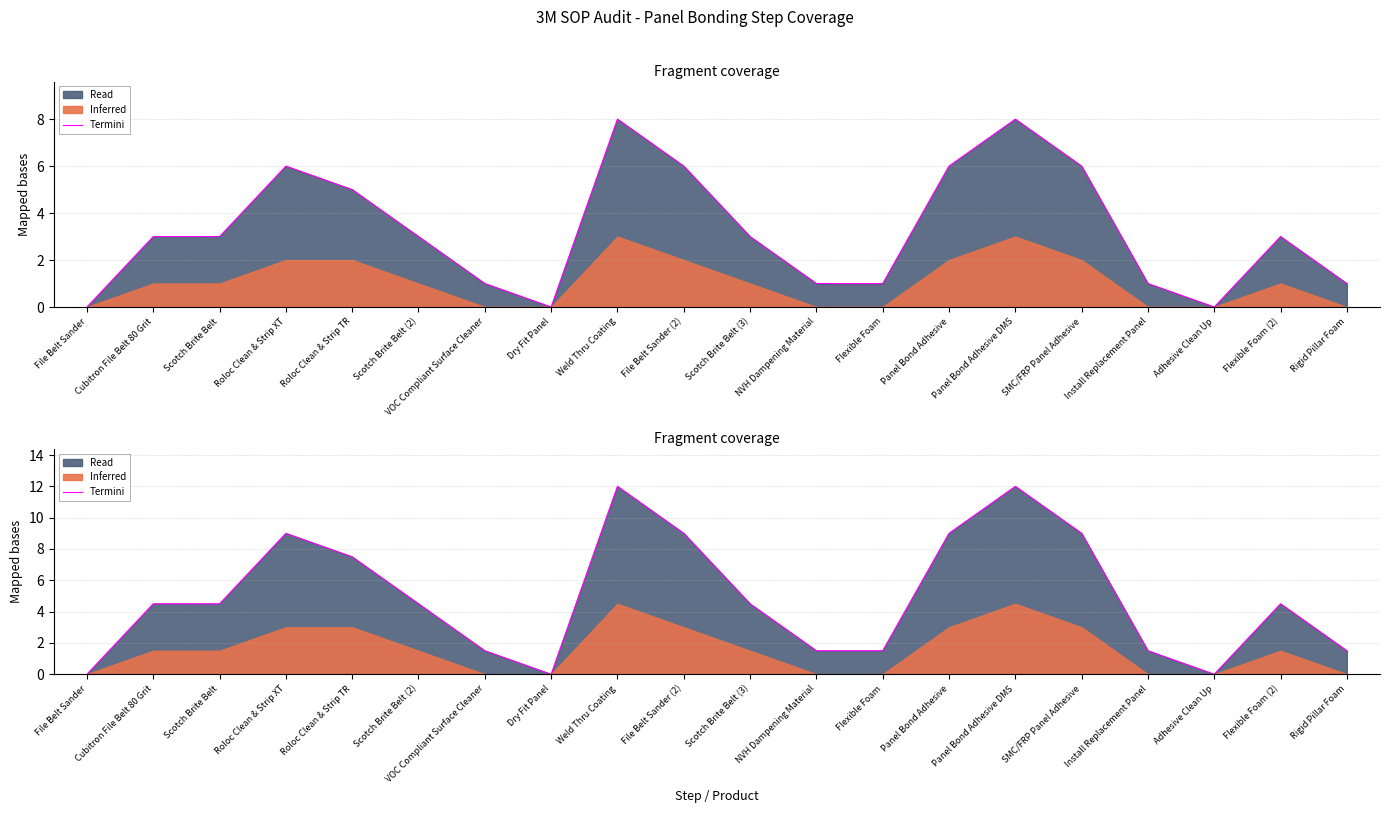

At which label does the data first exceed 4?

Cubitron File Belt 80 Grit